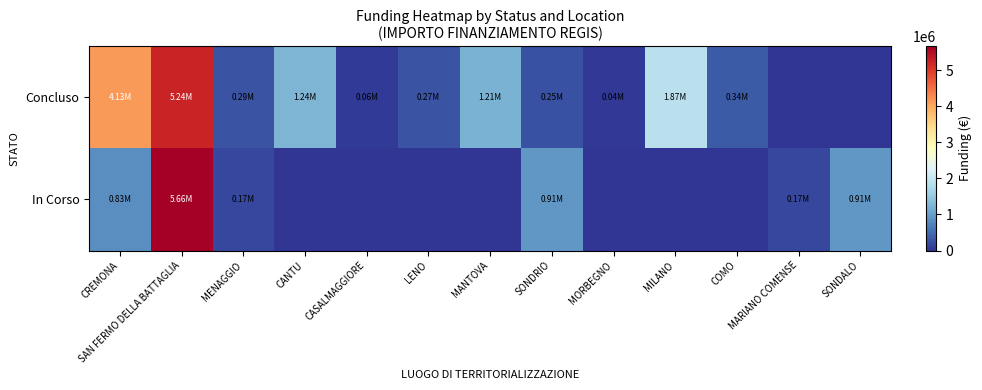

Count the number of data series in this chart.

2